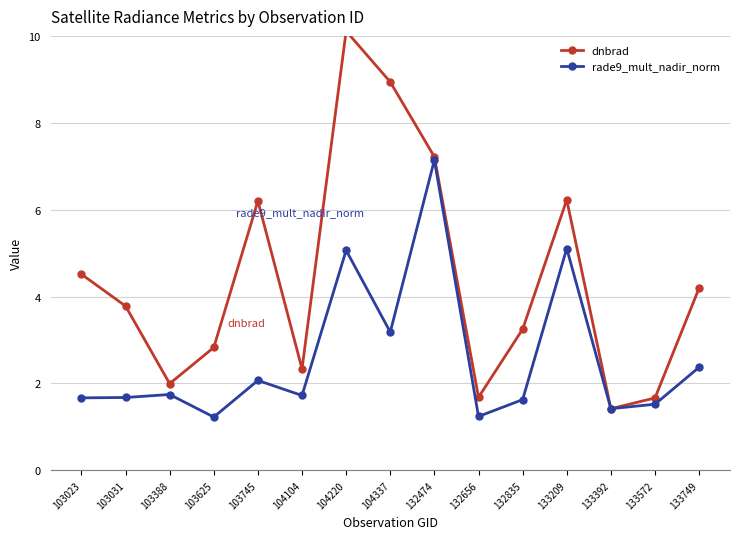

What is the maximum value for rade9_mult_nadir_norm?

7.1